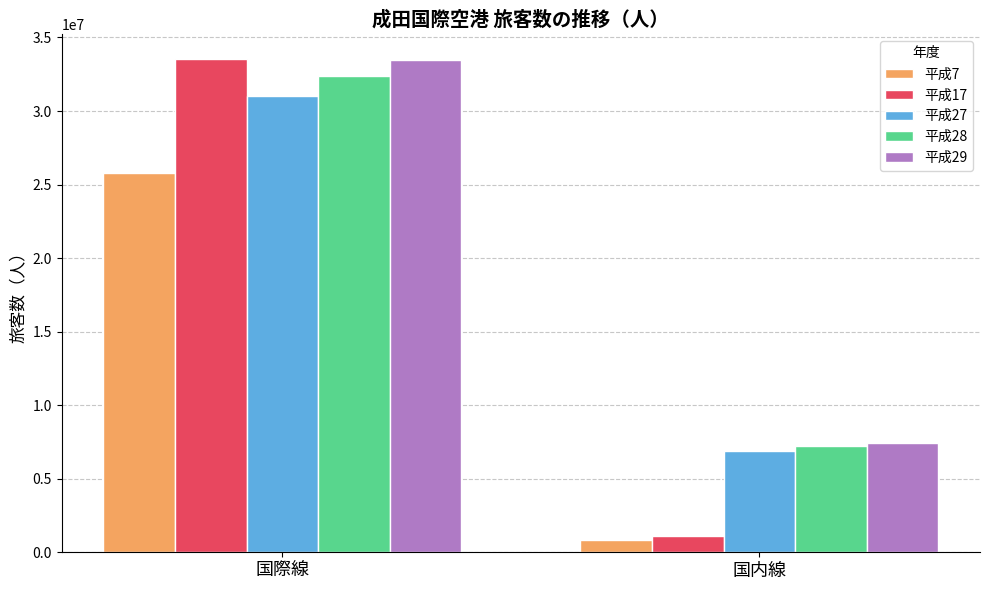

What is the value of the 平成7 bar at the 2nd from the left?

834909